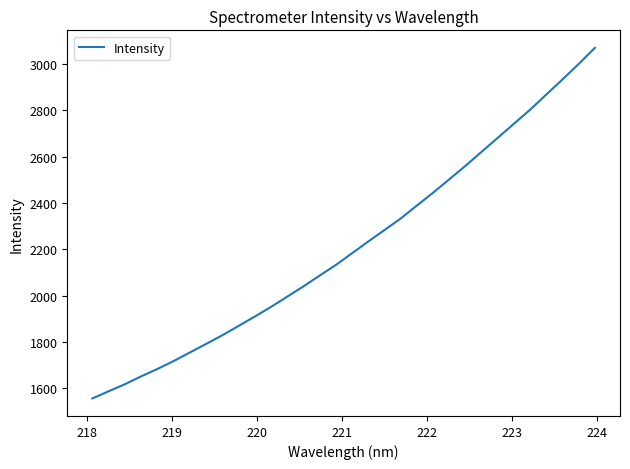

How many lines are shown in the chart?

1